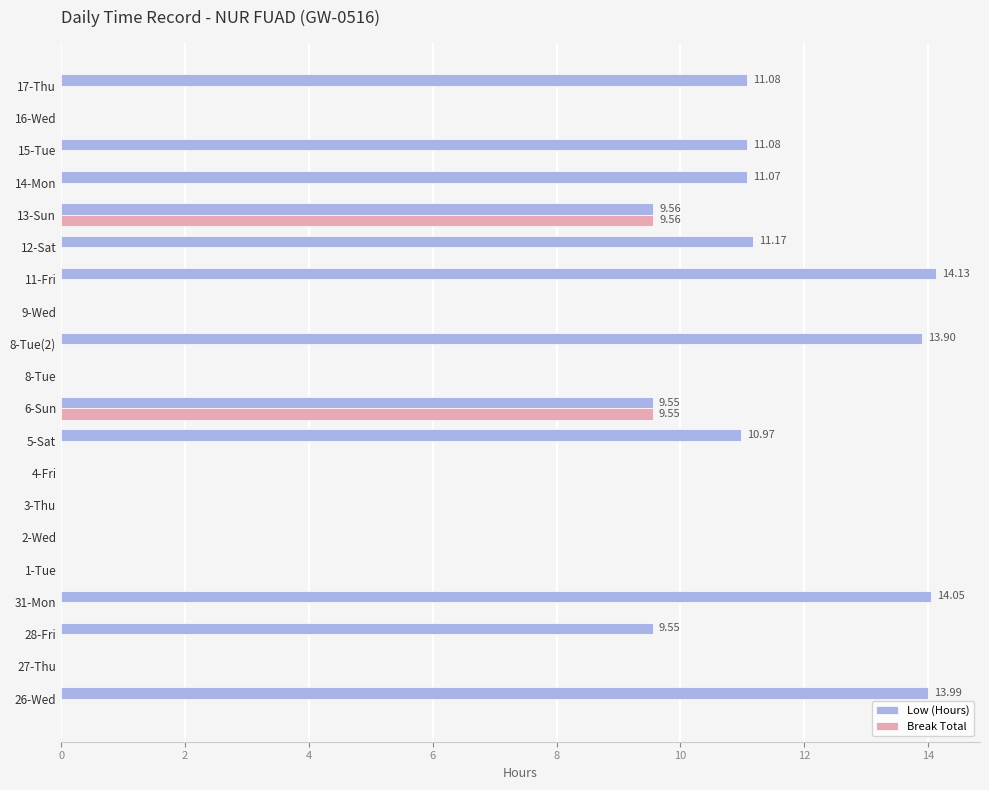

Which series changed the most between 13-Sun and 17-Thu?

Break Total